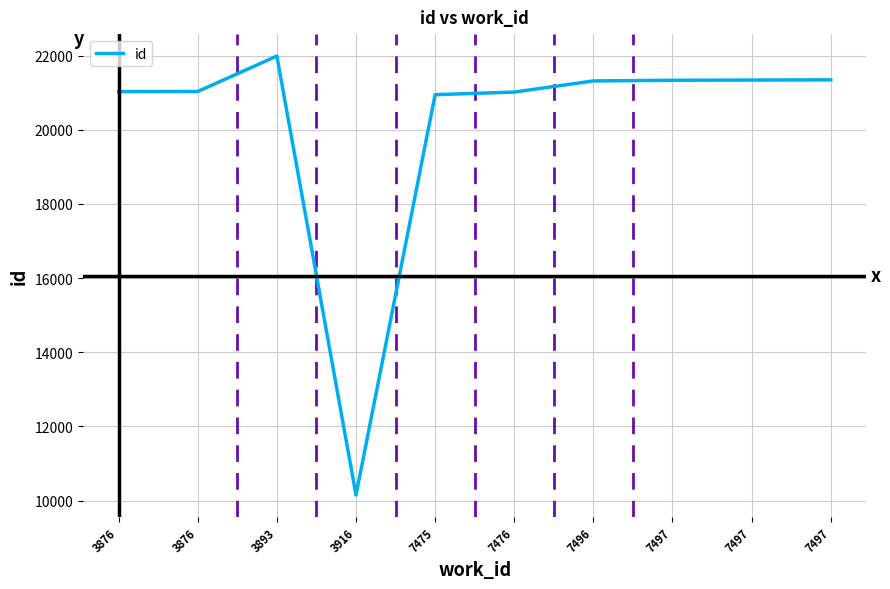

What is the sum of all values?

201492